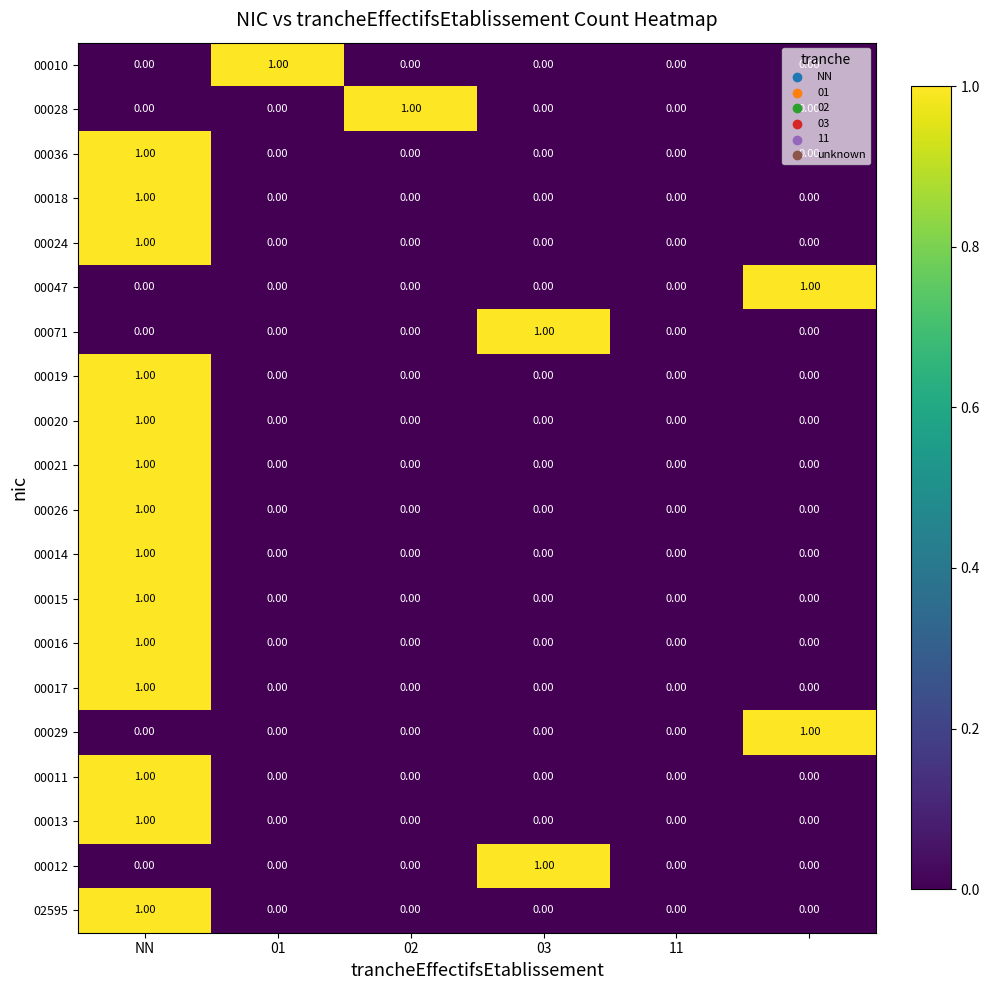

Count the number of categories in the chart.

6